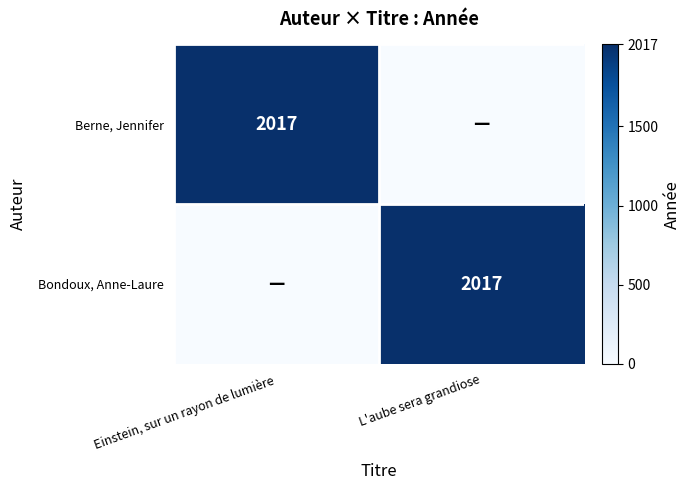

What is the difference between the highest and lowest values at Einstein, sur un rayon de lumière?

2017